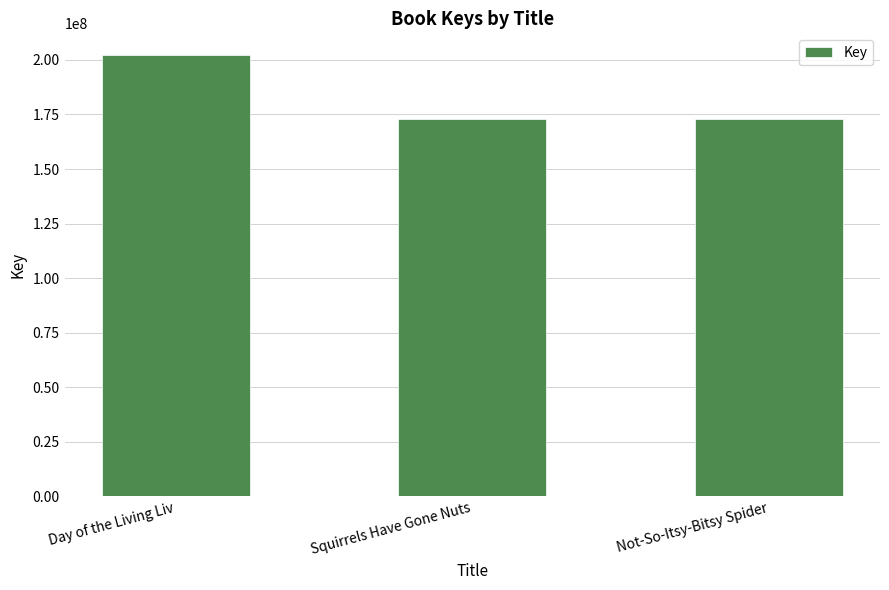

Where does the data first go above 173105212?

Day of the Living Liv